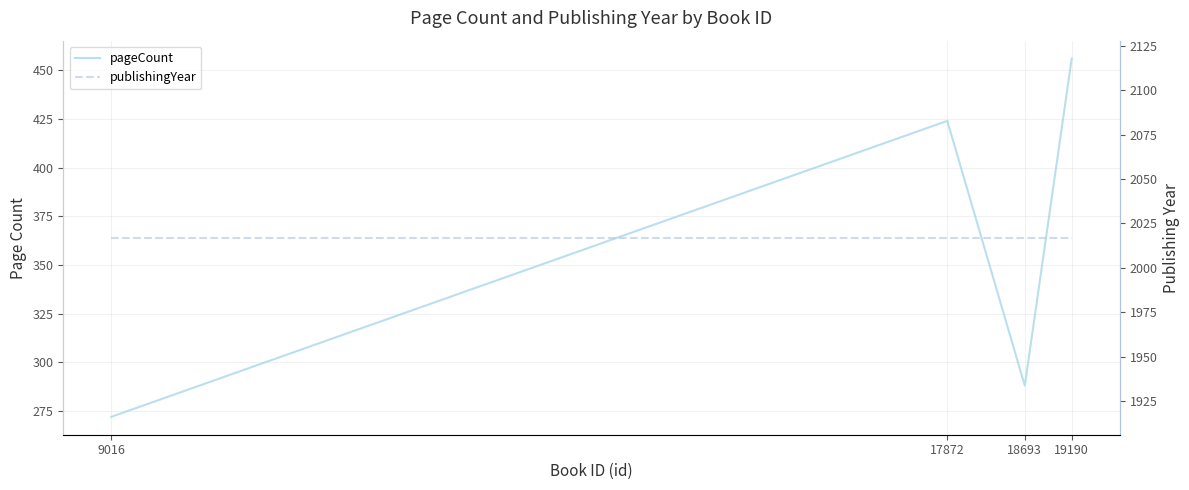

Which category has the highest value in the publishingYear series?

9016